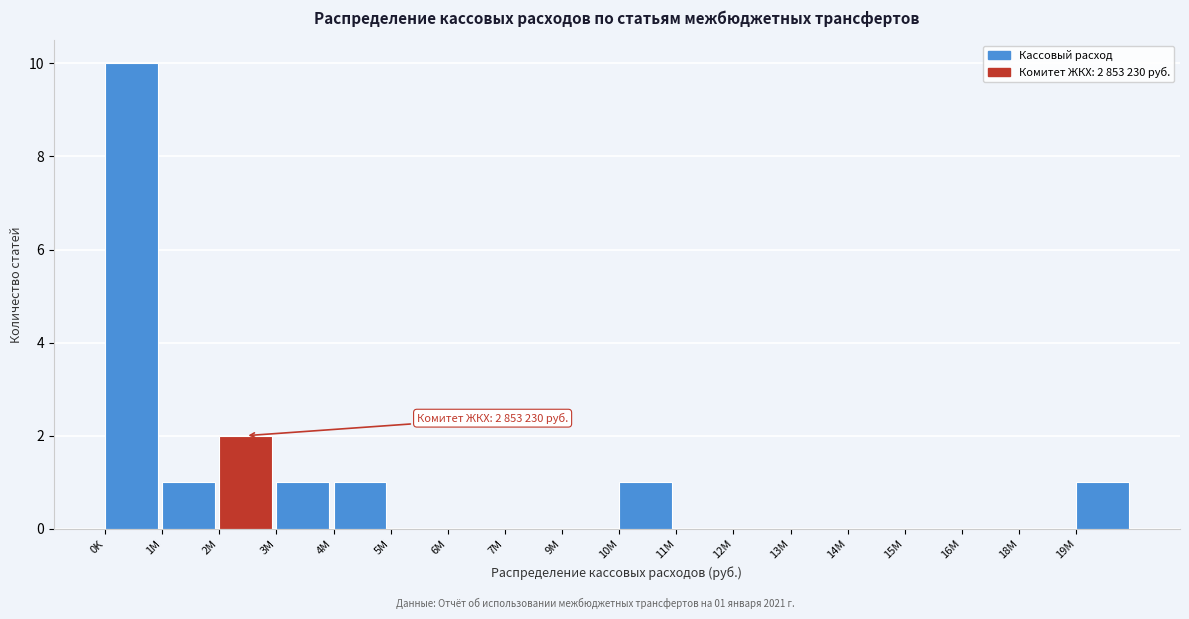

Reading left to right, extract all data points from this chart.

0K=10	1M=1	2M=2	3M=1	4M=1	5M=0	6M=0	7M=0	9M=0	10M=1	11M=0	12M=0	13M=0	14M=0	15M=0	16M=0	18M=0	19M=1